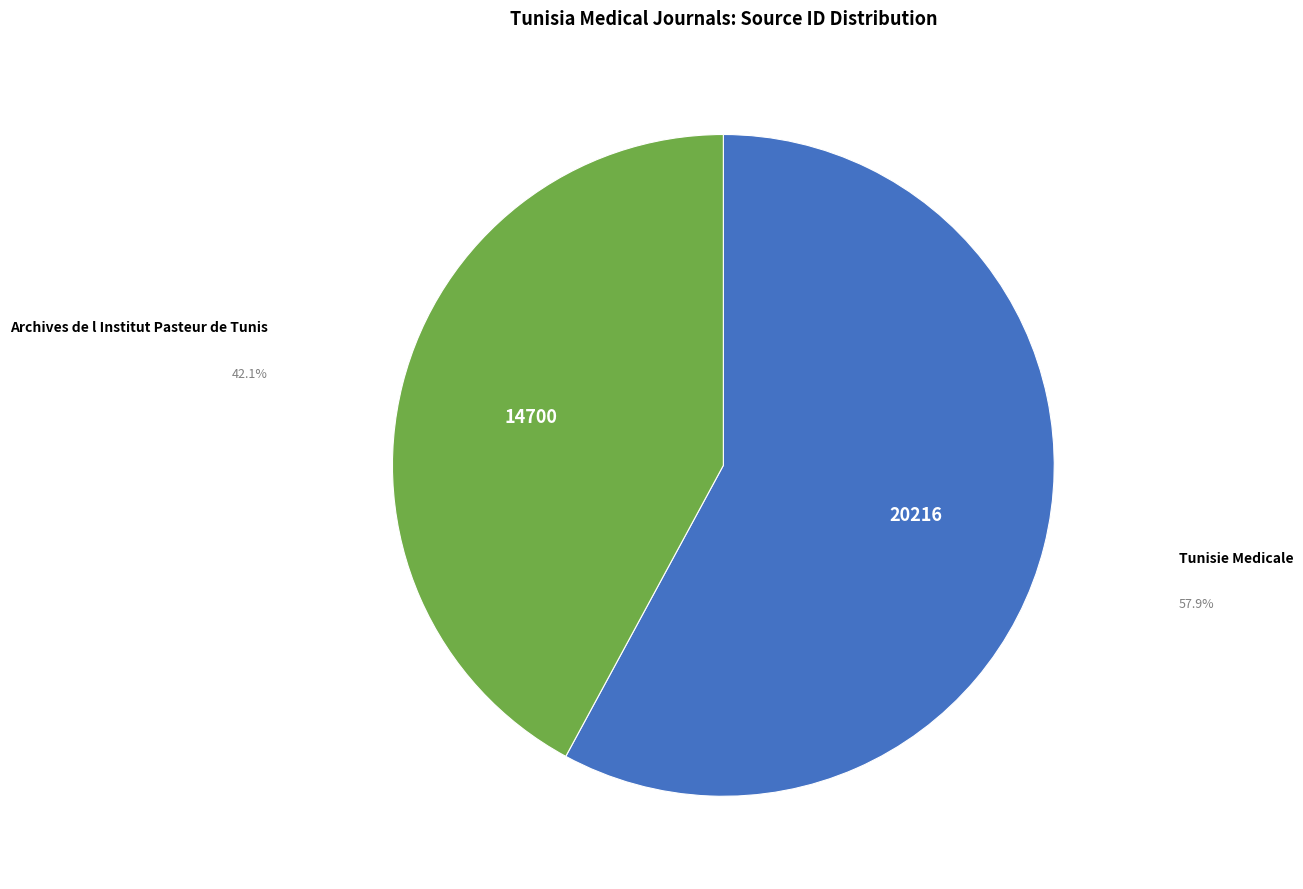

Is there a majority slice in this chart?

Yes